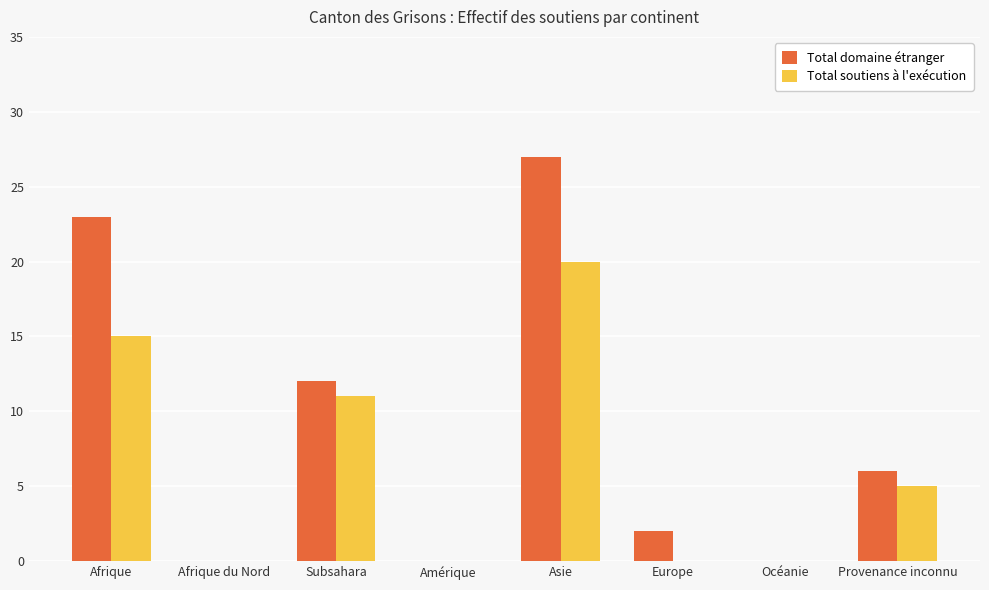

How many groups of bars are there?

8